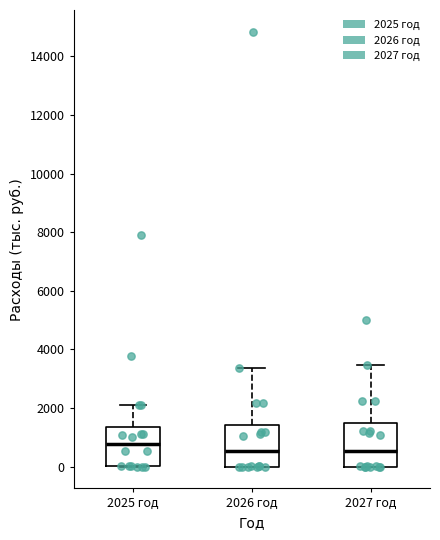

Reading left to right, transcribe this box plot: for each box, give where its median line is, the range the box spans, and where its two whiskers end, as read against the y-axis. The values are not printed on the chart, so give them approximately, as read against the axis.

2025 год: median 800, box 0 to 1400, whiskers 0 to 2000
2026 год: median 600, box 0 to 1400, whiskers 0 to 3400
2027 год: median 600, box 0 to 1400, whiskers 0 to 3400